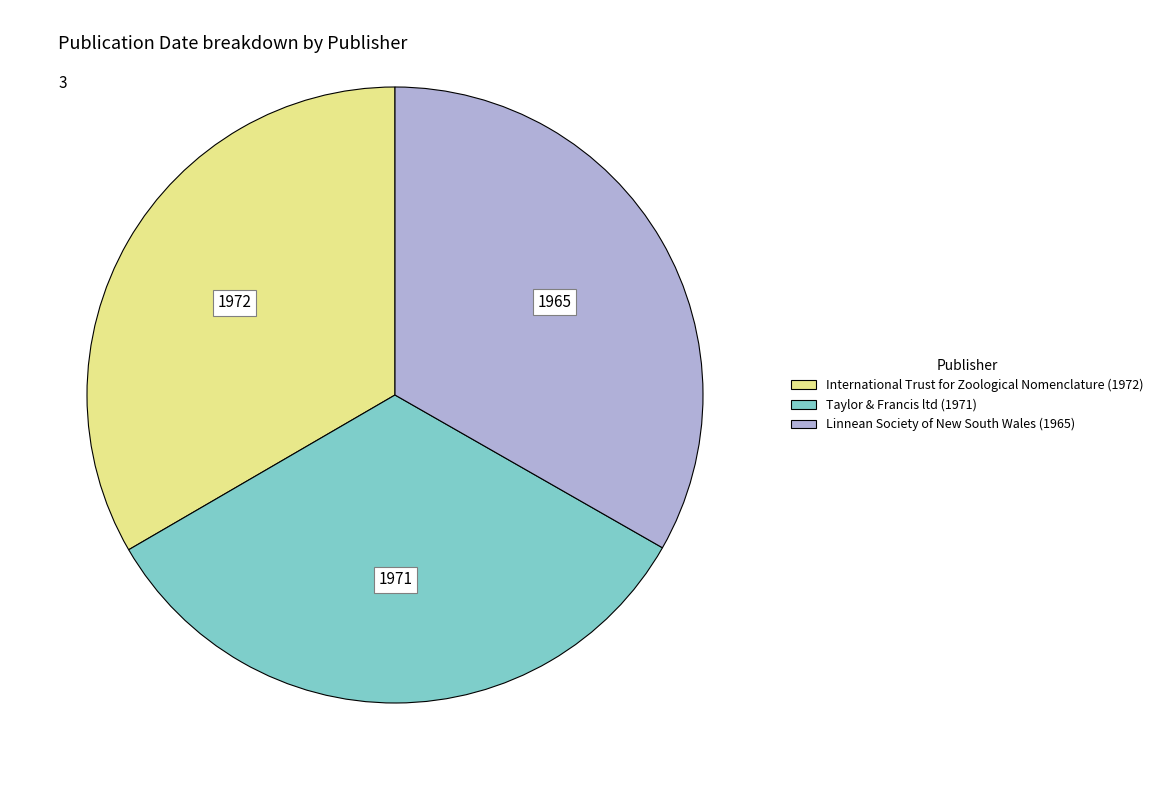

Is it true that Linnean Society of New South Wales (1965) is 33% of the pie?

True